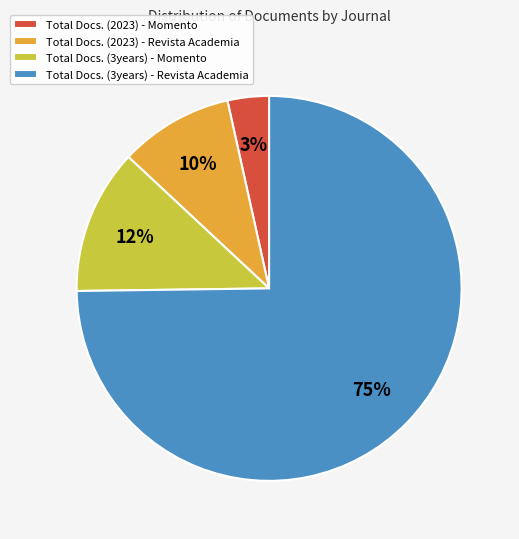

How many slices are in this pie chart?

4